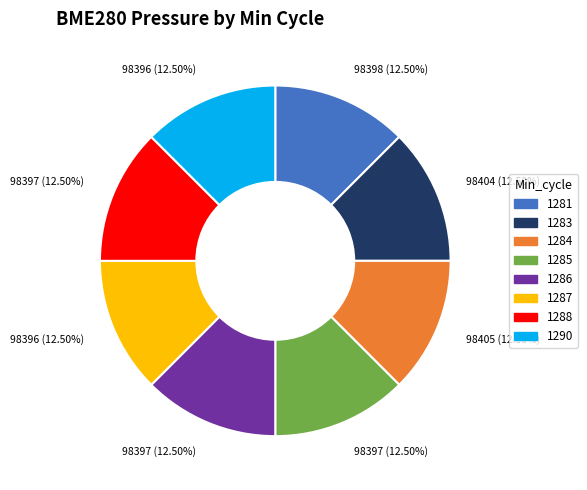

Does 1288 account for over 50% of the chart?

No